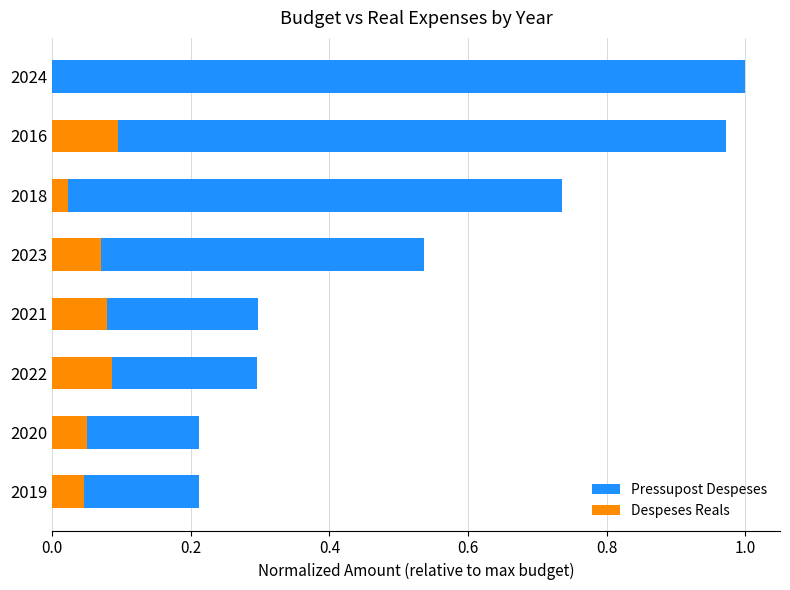

Which series has the largest total across all categories?

Pressupost Despeses